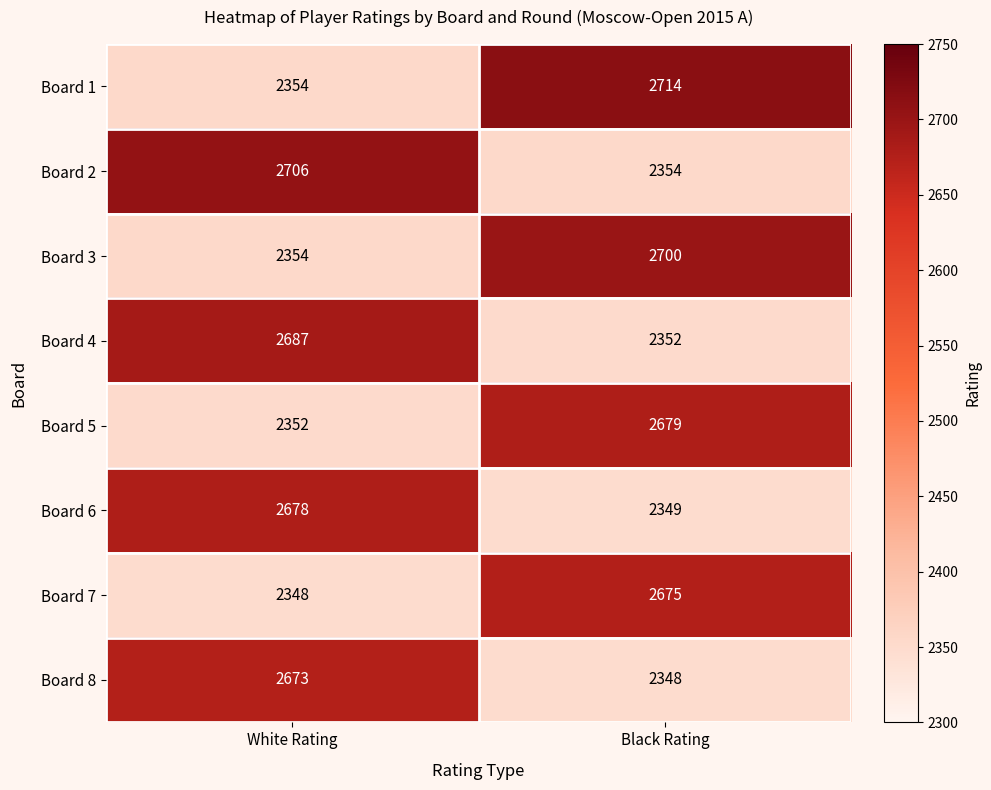

What is the difference between the Board 8 values at White Rating and Black Rating?

325